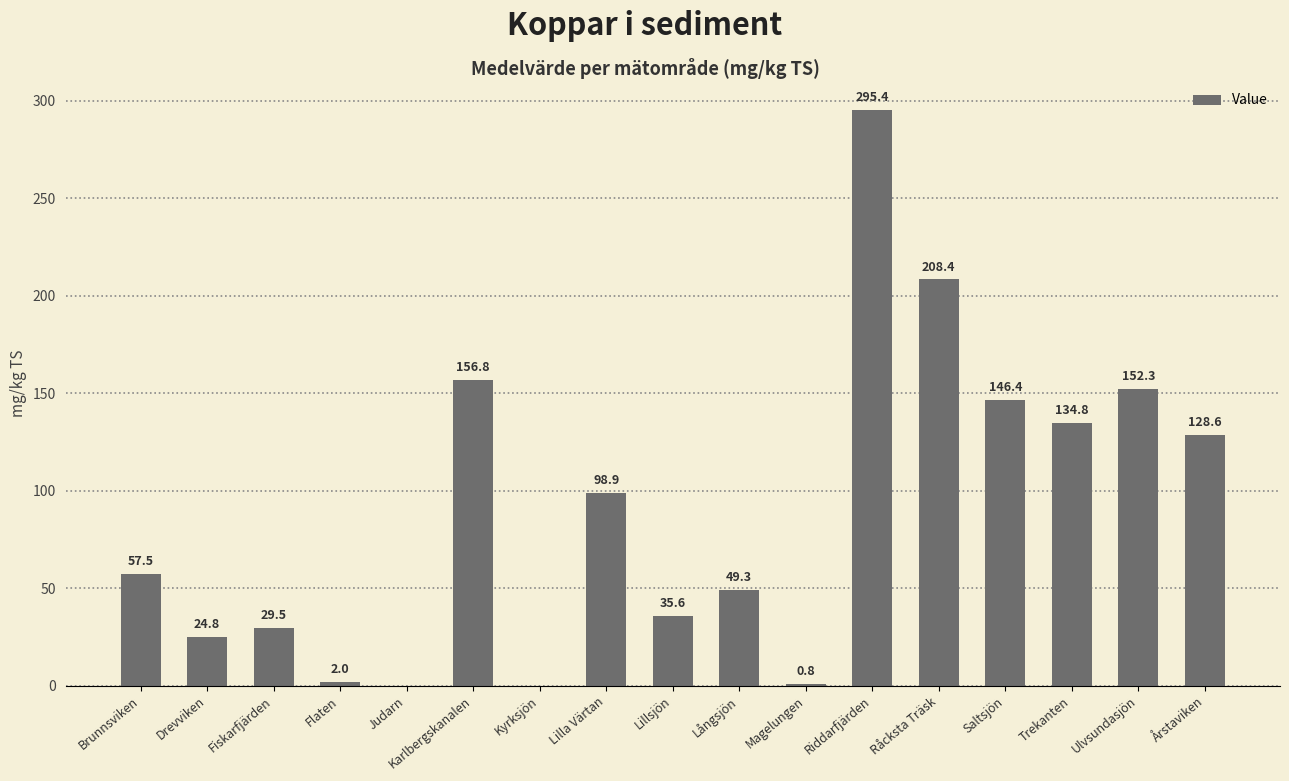

Between Lillsjön and Magelungen, which is larger?

Lillsjön